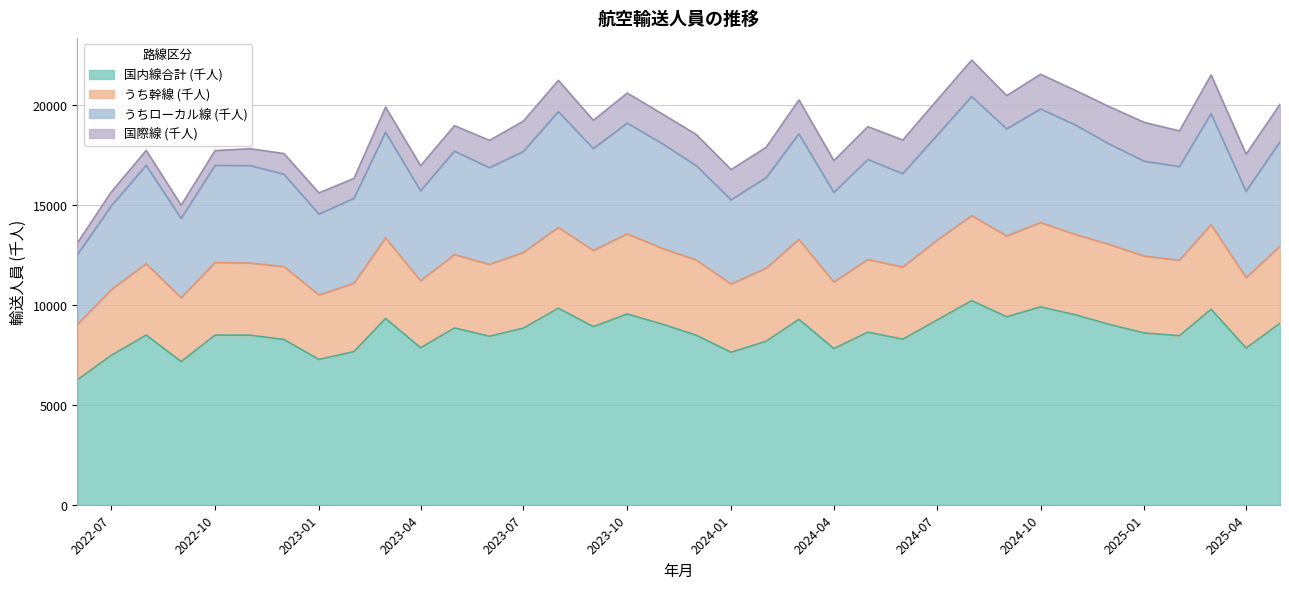

What is the minimum value for 国内線合計 (千人)?

6247.1